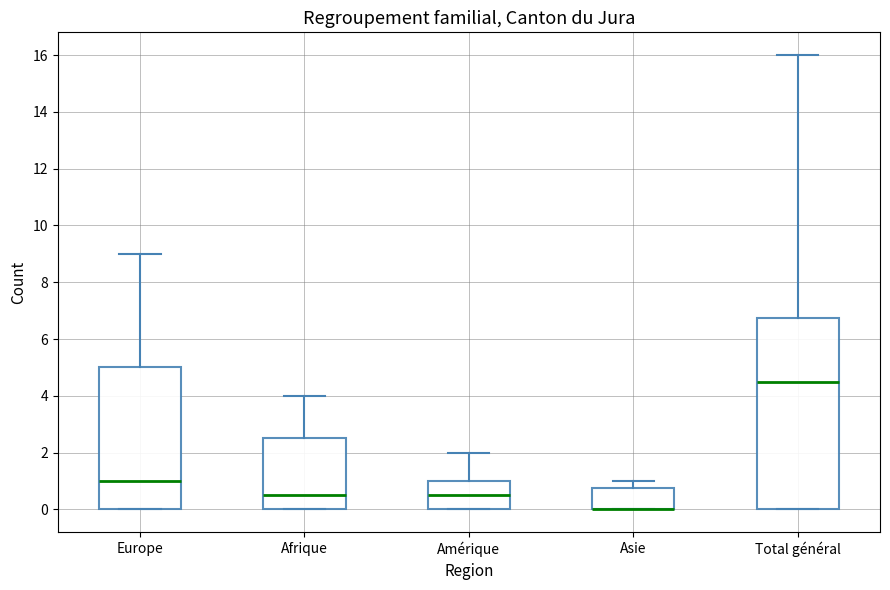

Comparing the boxes themselves (not the whiskers), which one is the tallest?

Total général